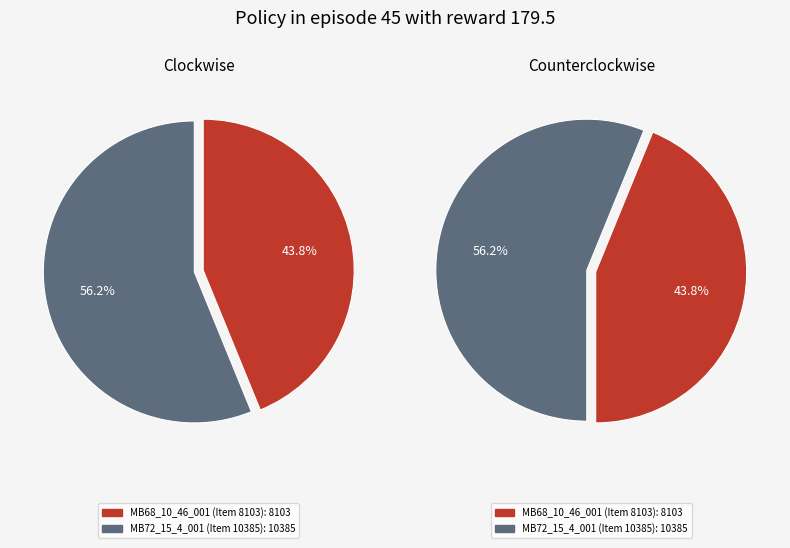

To the nearest percent, what is the difference between the largest and smallest slice percentages?

12%